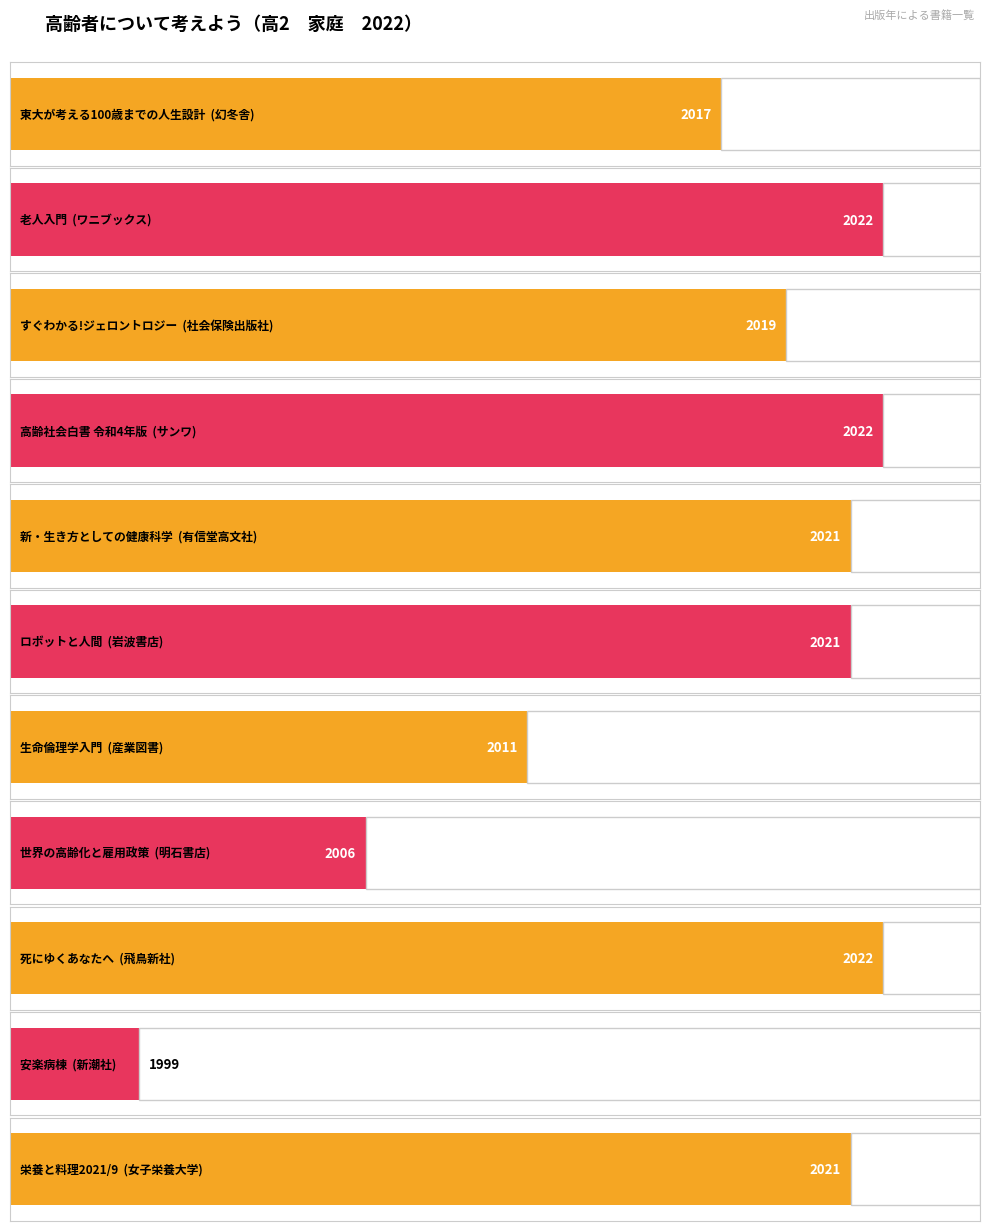

Between 世界の高齢化と雇用政策 and 東大が考える100歳までの人生設計, which is larger?

東大が考える100歳までの人生設計